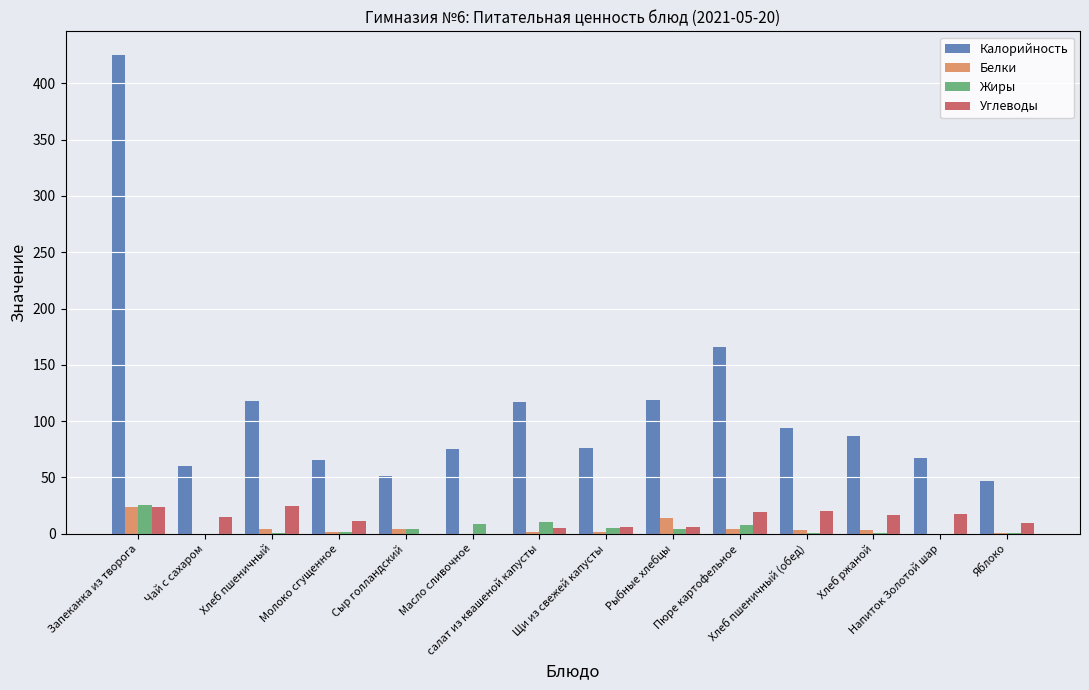

What is the sum of all Калорийность values?

1566.7